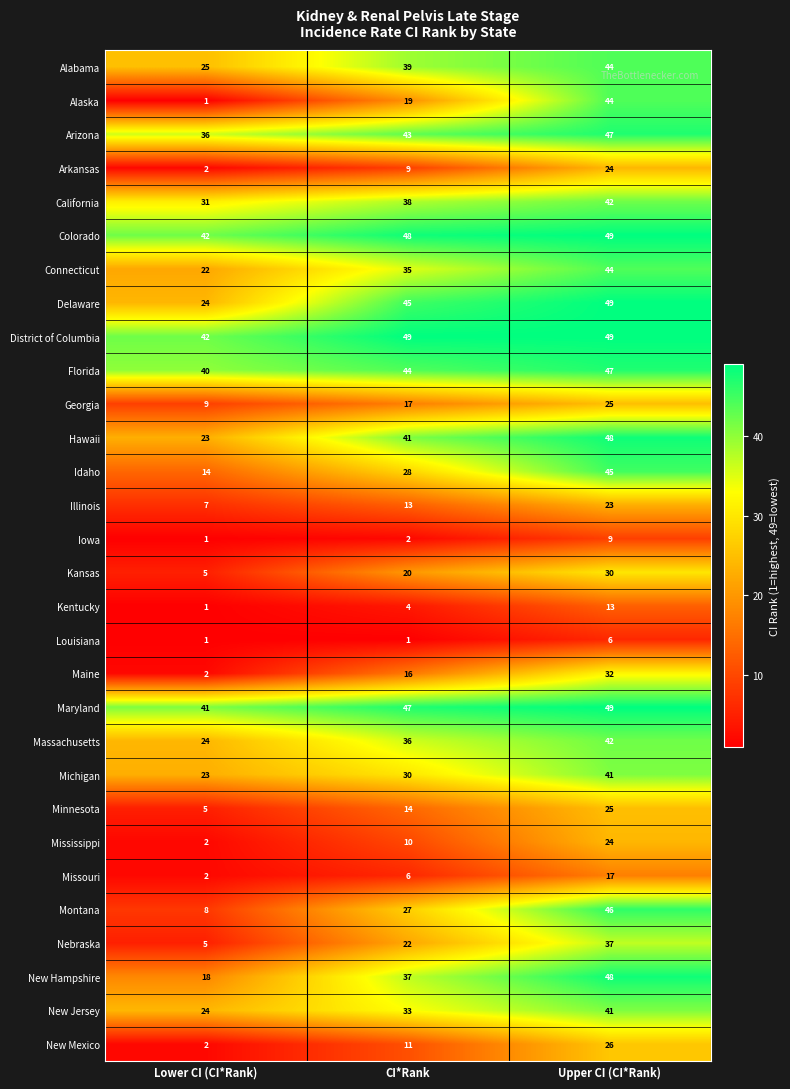

What is the maximum value for Hawaii?

48